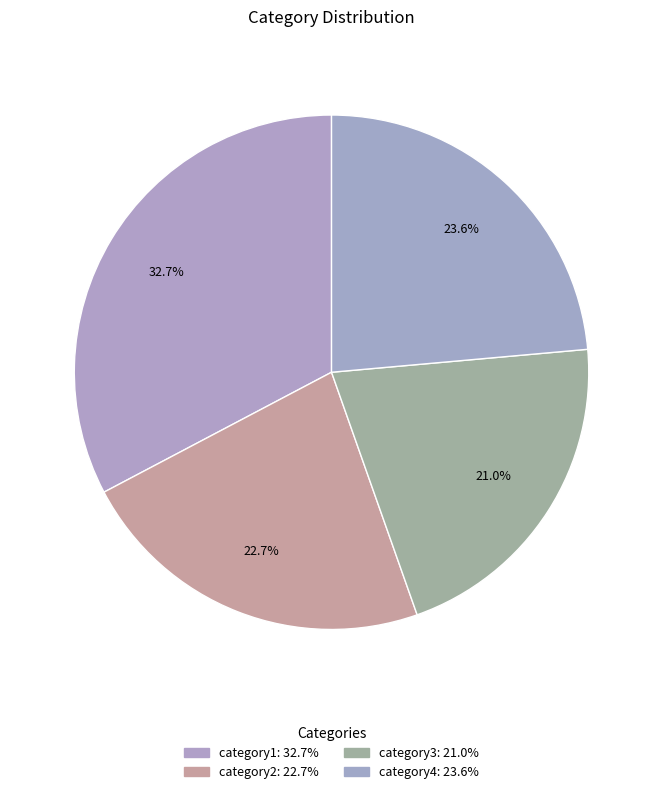

Count the number of slices in the pie.

4